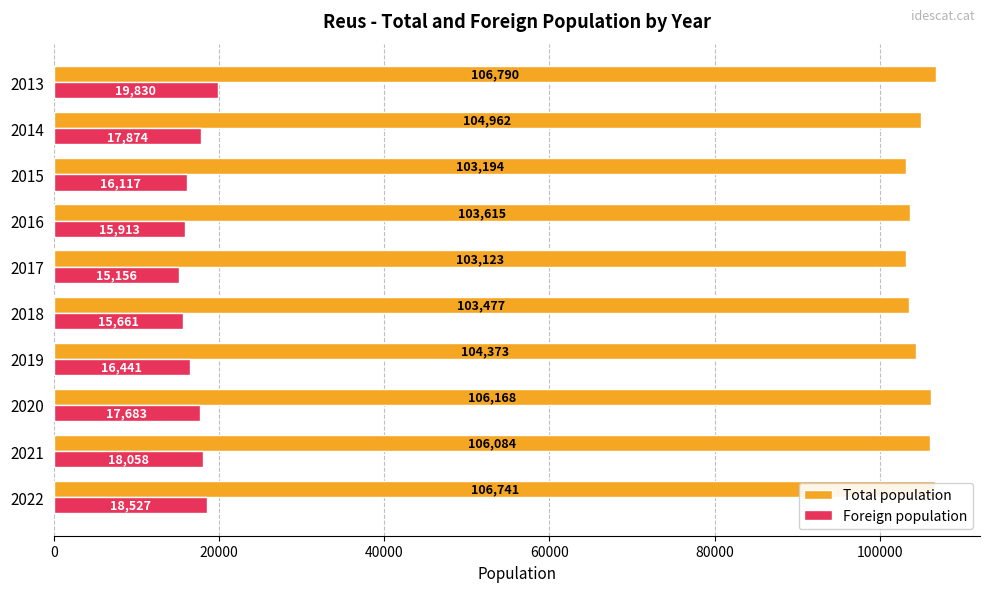

List the labels in order of Total population value, largest first.

2013, 2022, 2020, 2021, 2014, 2019, 2016, 2018, 2015, 2017